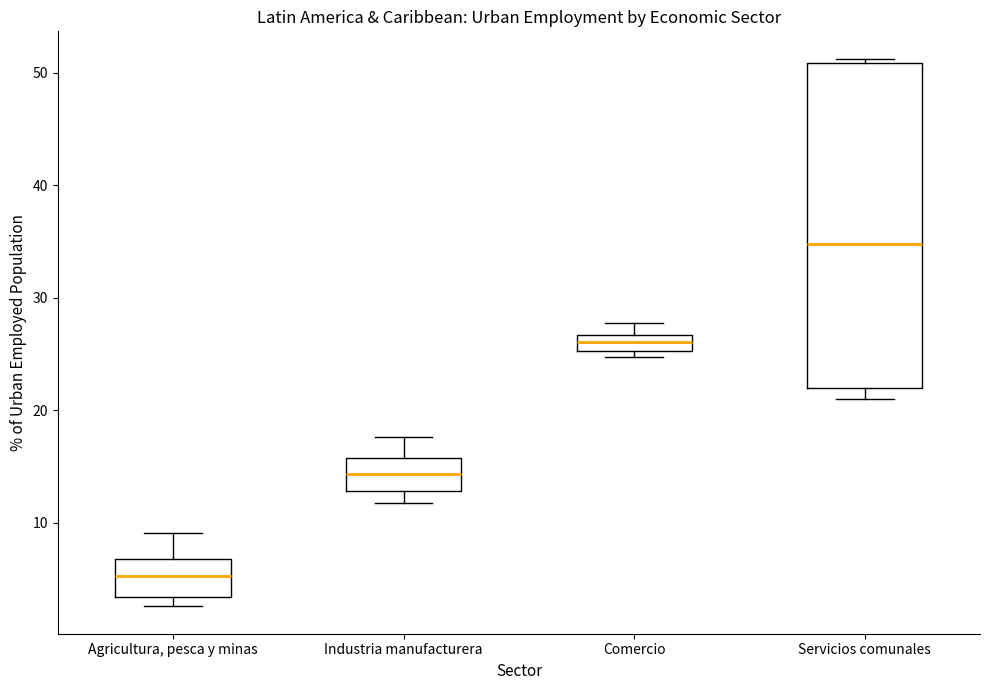

Where does the median line of the box for Comercio sit on the y-axis? The values are not printed on the chart, so give them approximately, as read against the axis.

26